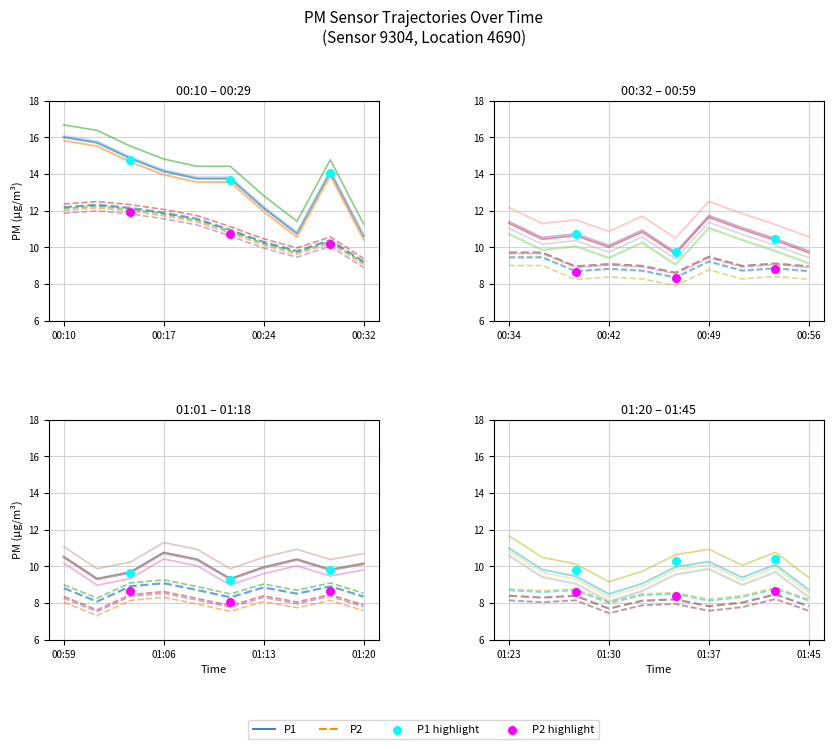

Is the value of P1 at 00:24 greater than the value of P2 at 5?

Yes